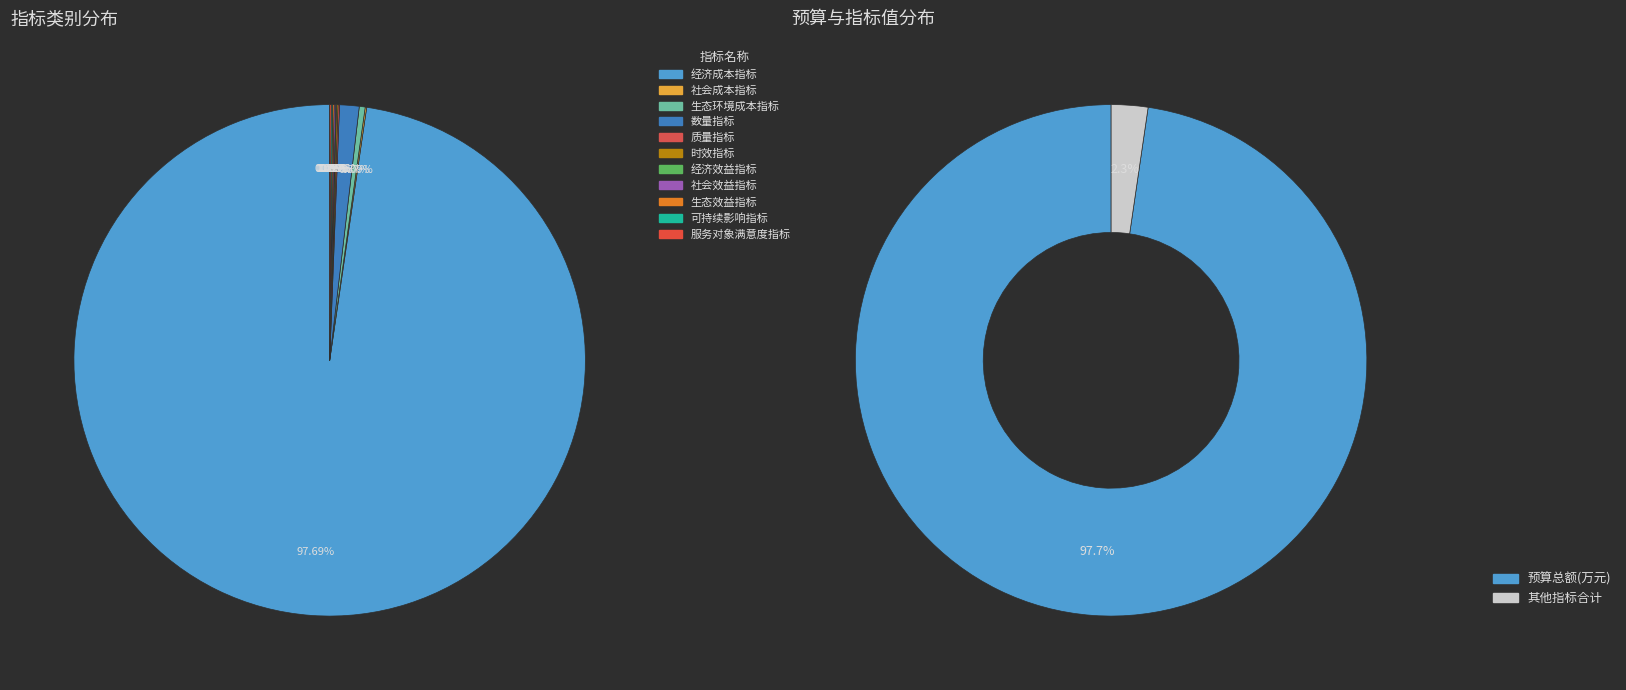

Is there any slice that represents more than half of the pie?

Yes